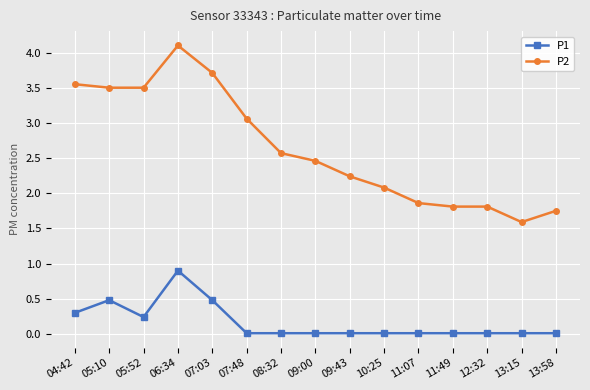

True or false: P2 and P1 cross at least once.

False